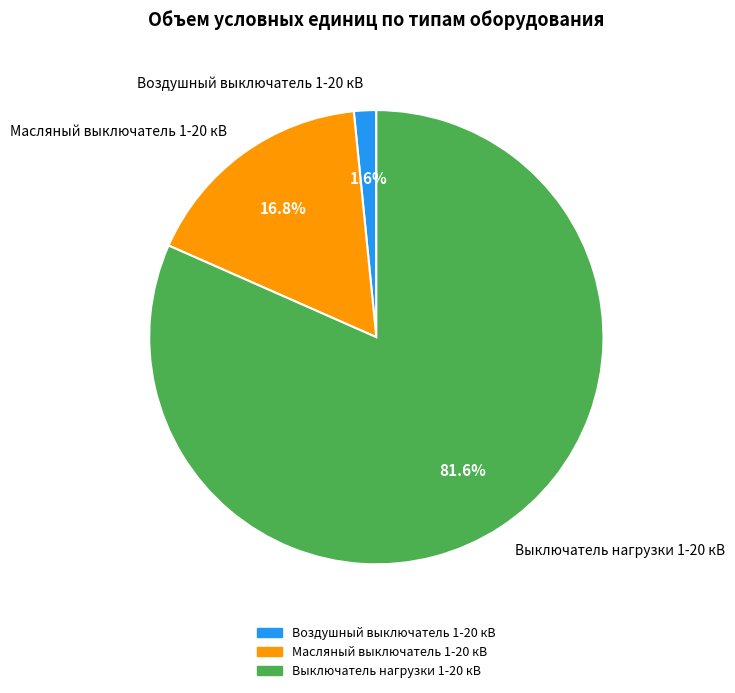

Between Воздушный выключатель 1-20 кВ and Масляный выключатель 1-20 кВ, which is larger?

Масляный выключатель 1-20 кВ